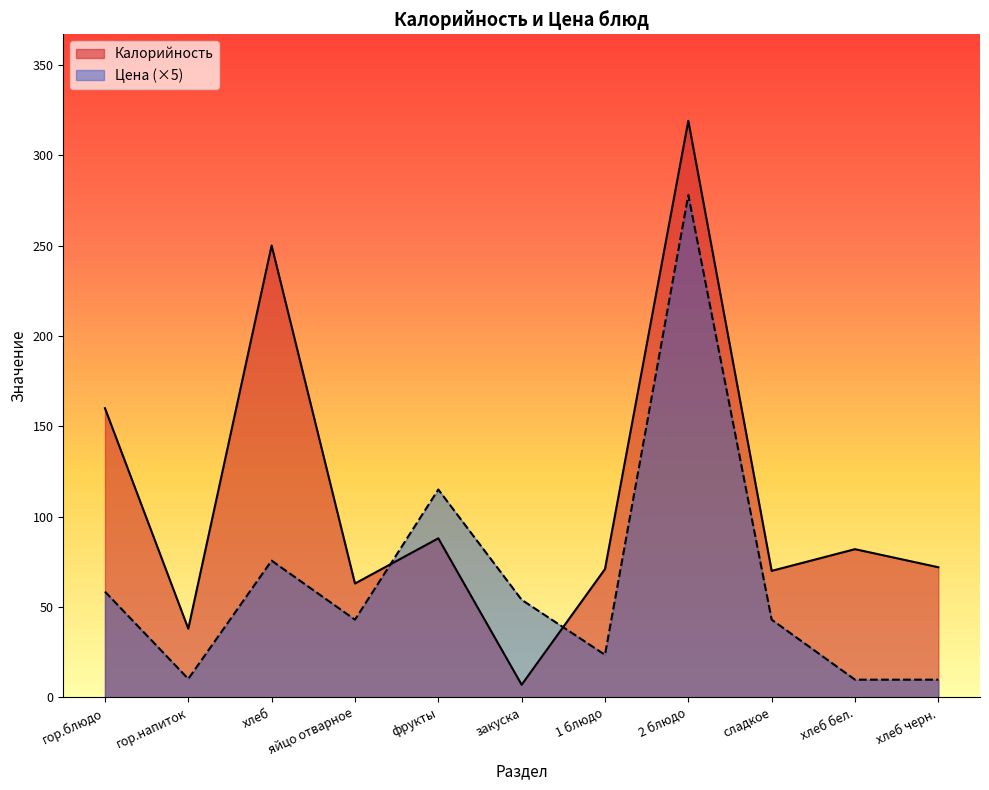

What is the minimum value for Калорийность?

7.0